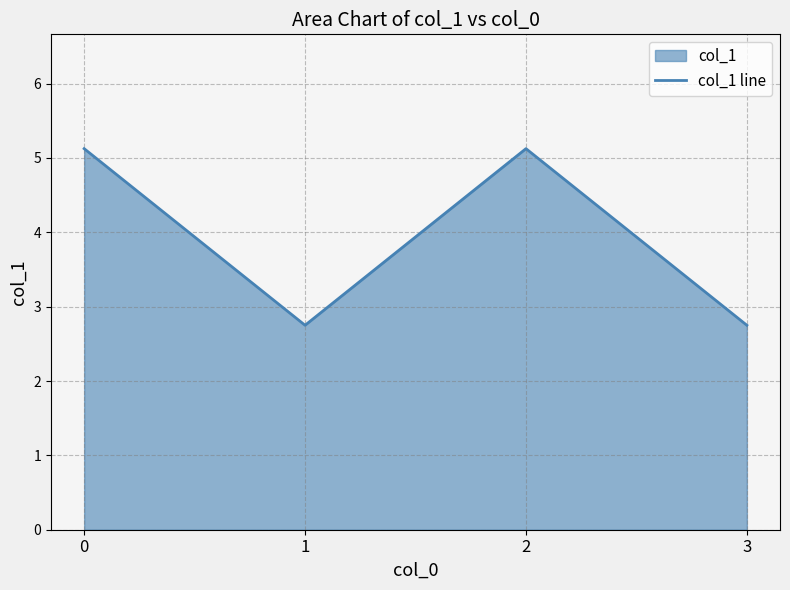

What is the greatest value displayed?

5.1